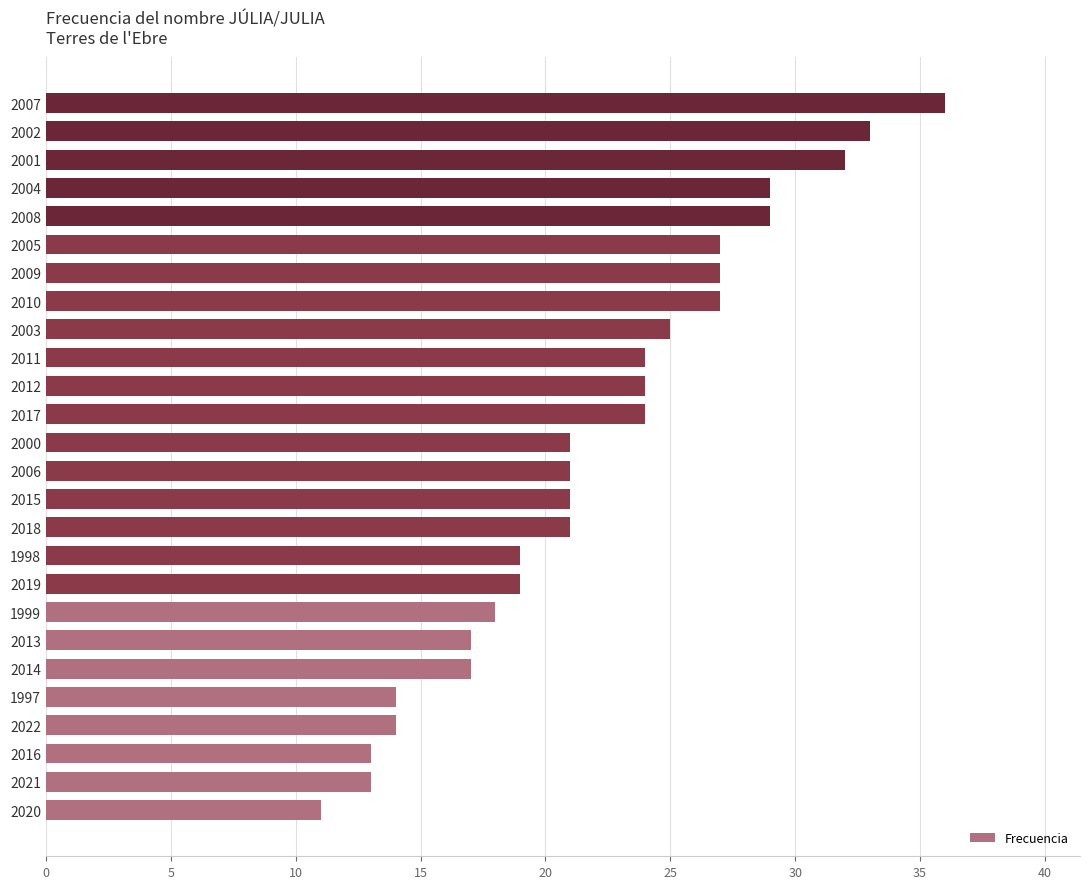

What is the difference between the second highest and second lowest values?

20